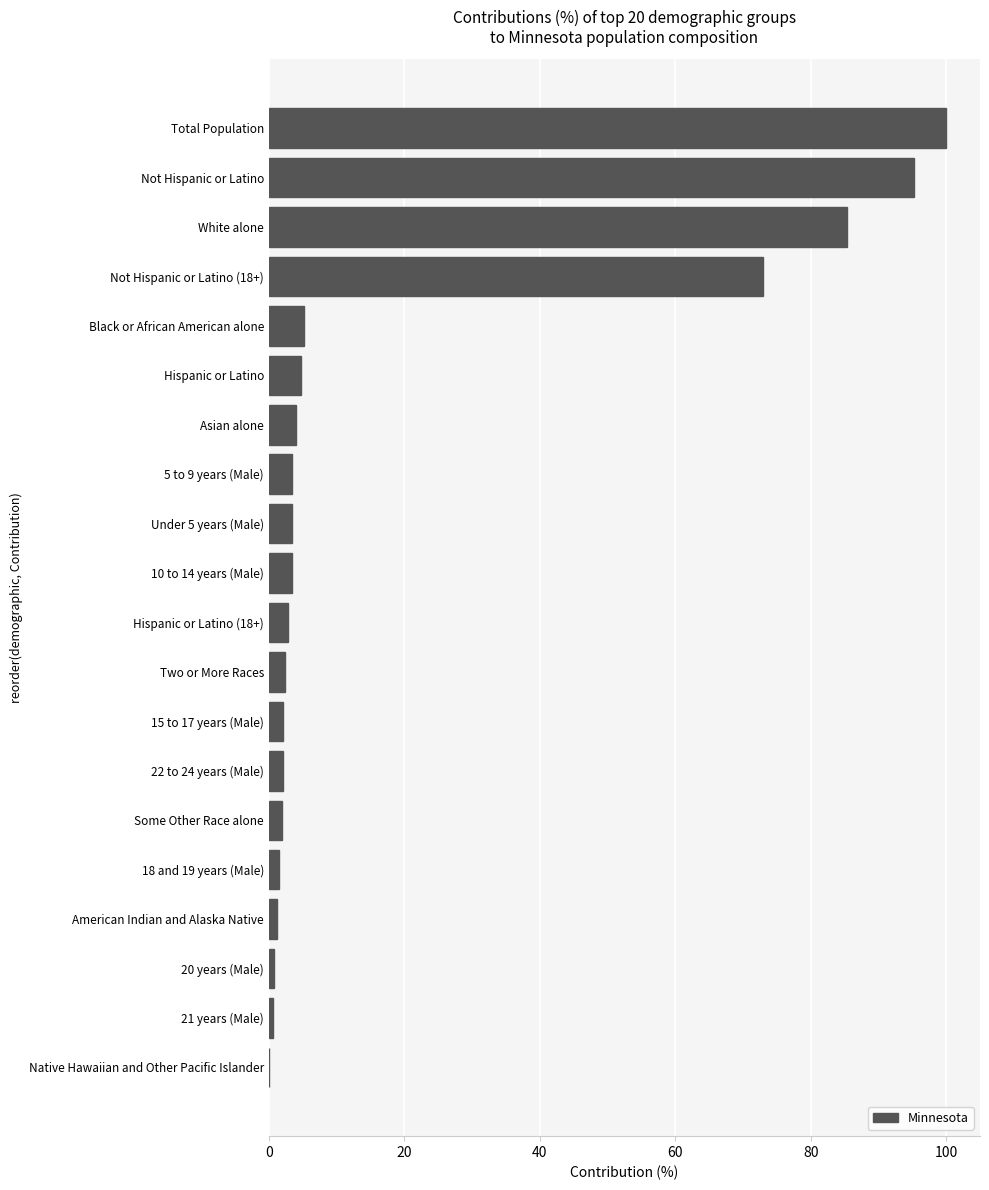

What is the sum of all values?

393.0